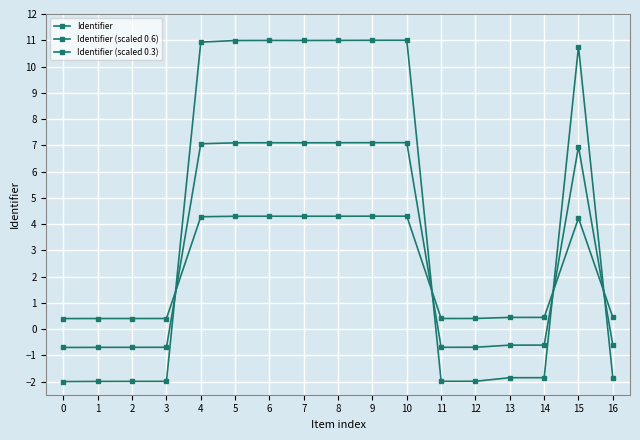

What is the sum of the Identifier (scaled 0.6) values at 2 and 0?

-1.4